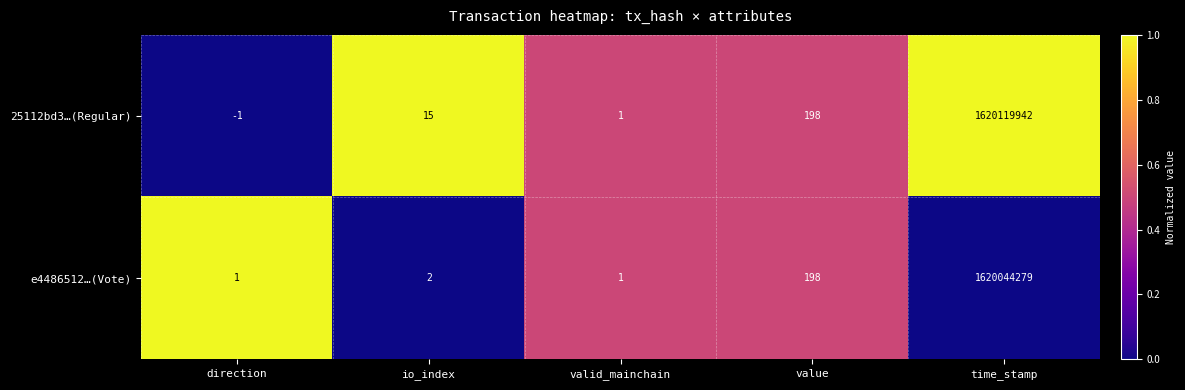

Which series has the largest total across all categories?

25112bd3…(Regular)